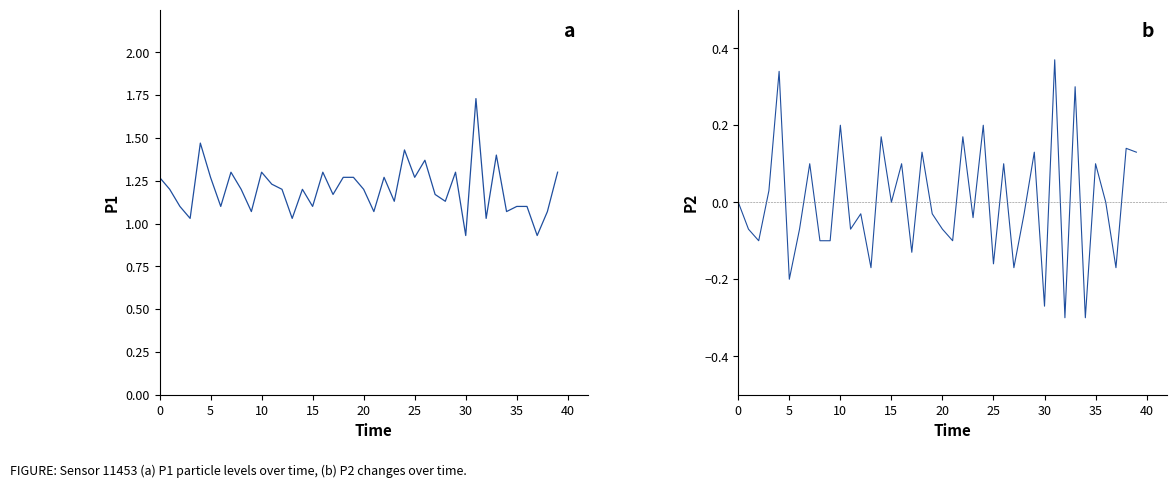

At which category does the chart reach its peak across all series?

31